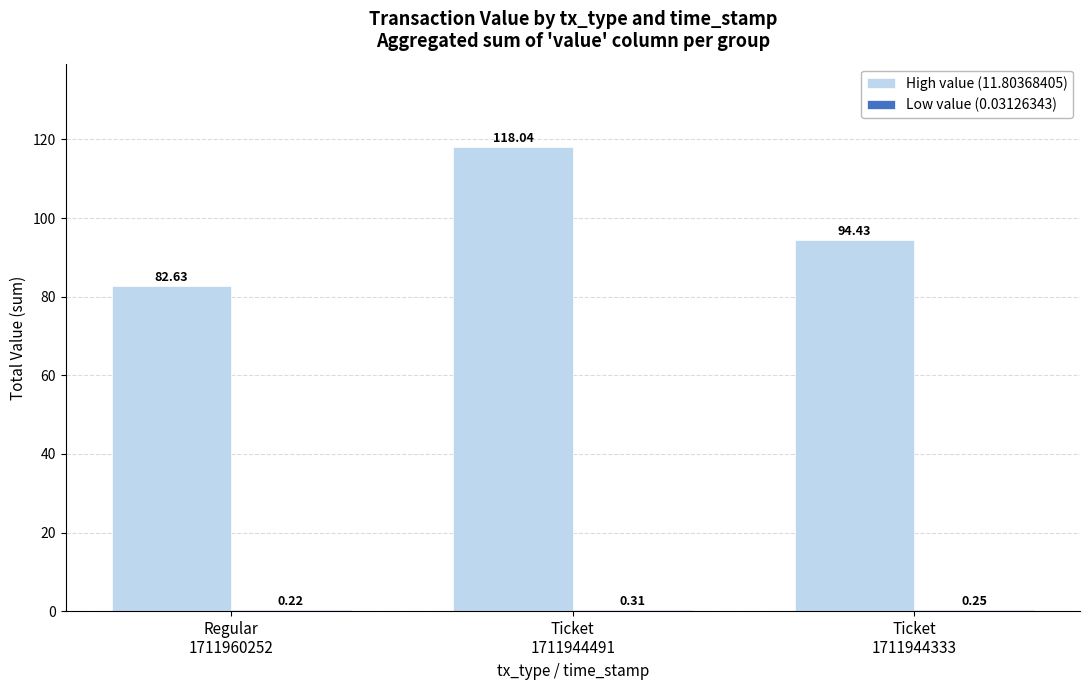

What is the sum of all High value (11.80368405) values?

295.1